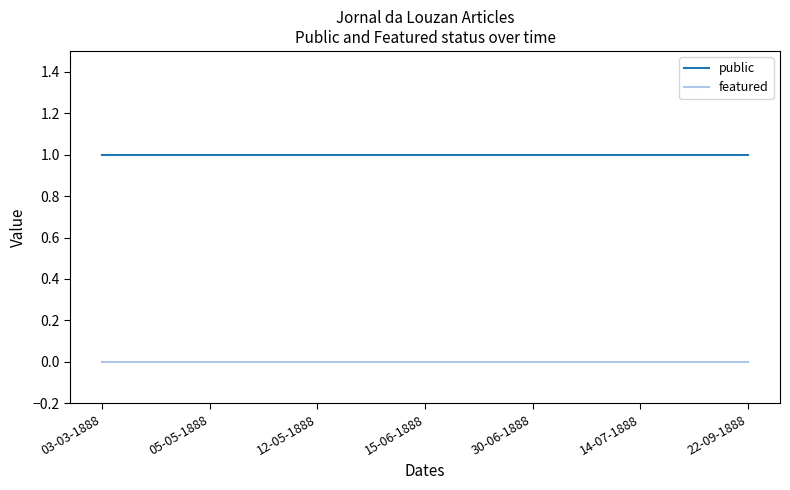

What is the total value across all series at 03-03-1888?

1